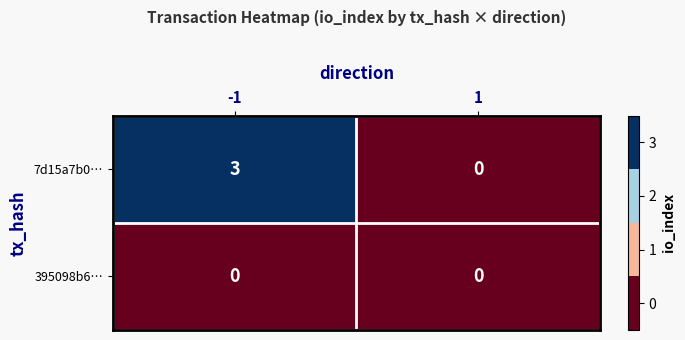

Reading left to right, what are all the values shown in this chart?

7d15a7b0…: -1=3	1=0
395098b6…: -1=0	1=0